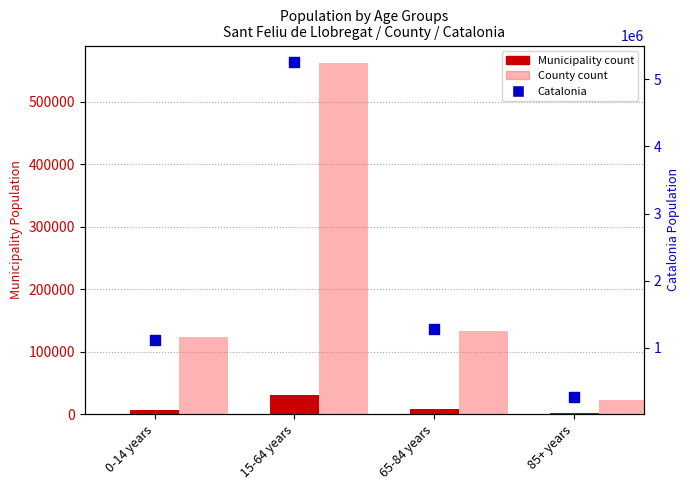

Which series contains the highest Y value?

Catalonia